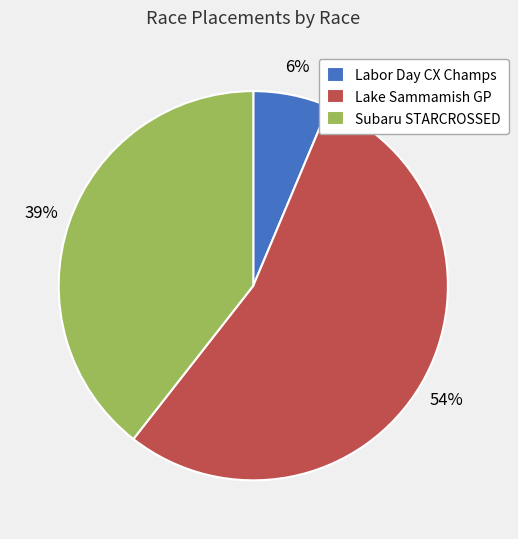

What percentage is the Labor Day CX Champs slice, to the nearest percent?

6%